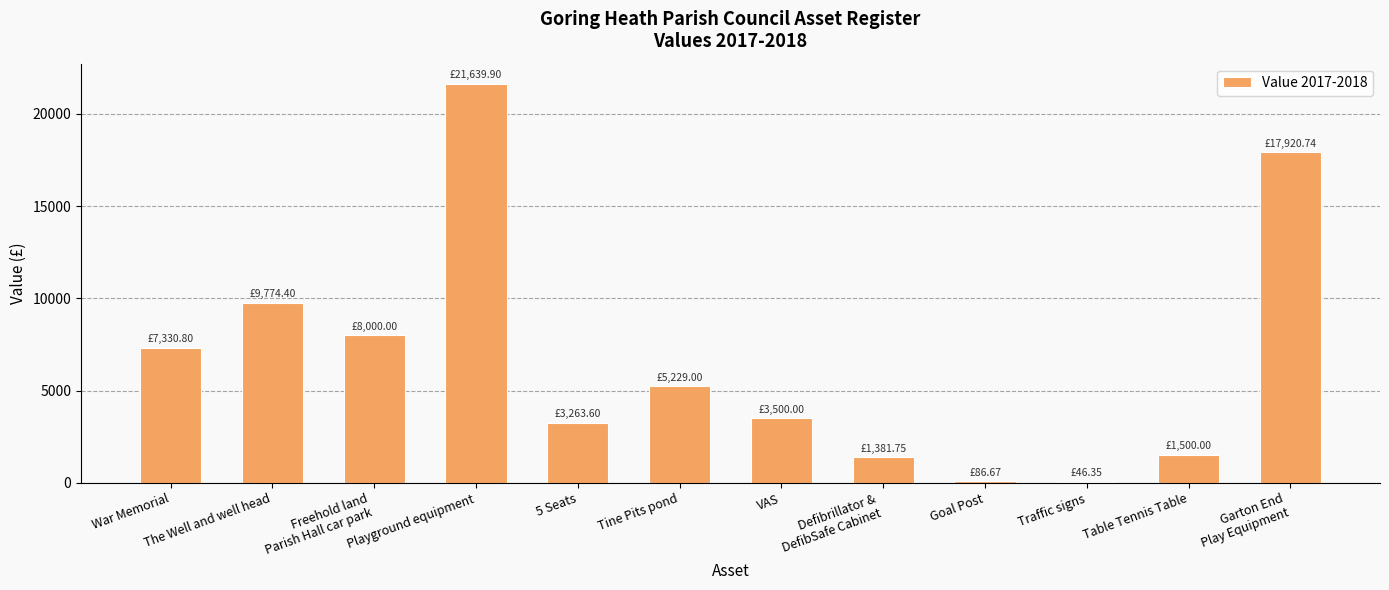

Where is the data nearest to the value 10843?

The Well and well head